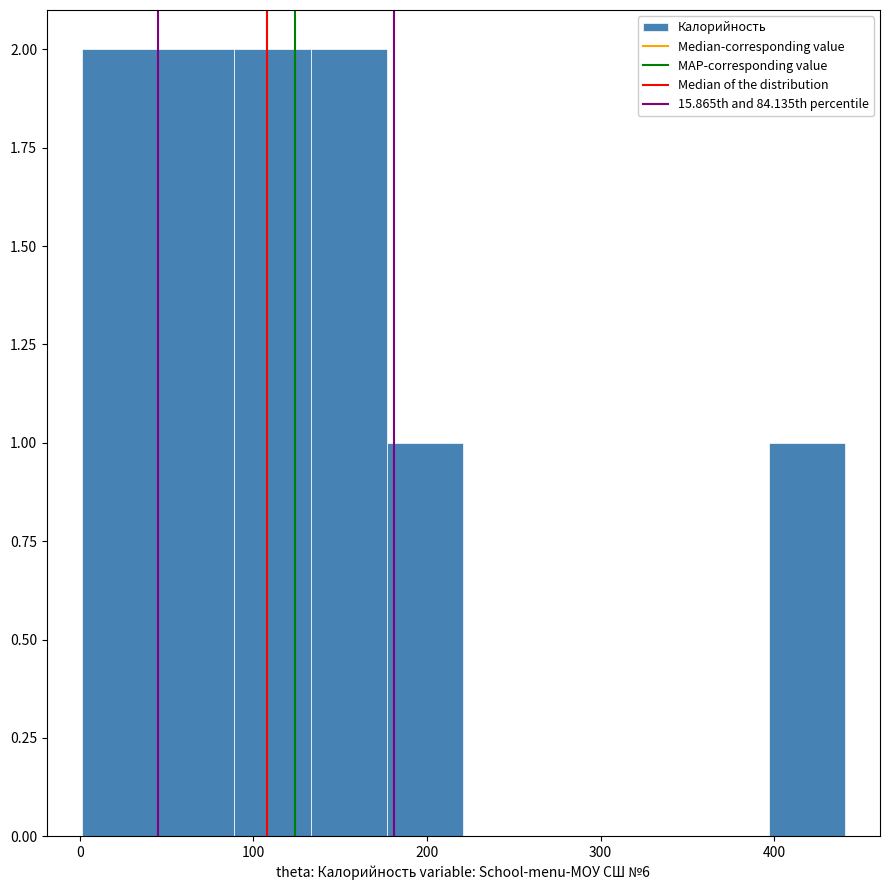

Reading left to right, transcribe this chart: for each bar, give the range it covers on the x-axis and its height. Neither the bar edges nor the heights are printed on the chart, so give them approximately, as read against the axes.

1 to 45: 2
45 to 89: 2
89 to 133: 2
133 to 177: 2
177 to 221: 1
221 to 265: 0
265 to 309: 0
309 to 353: 0
353 to 397: 0
397 to 441: 1